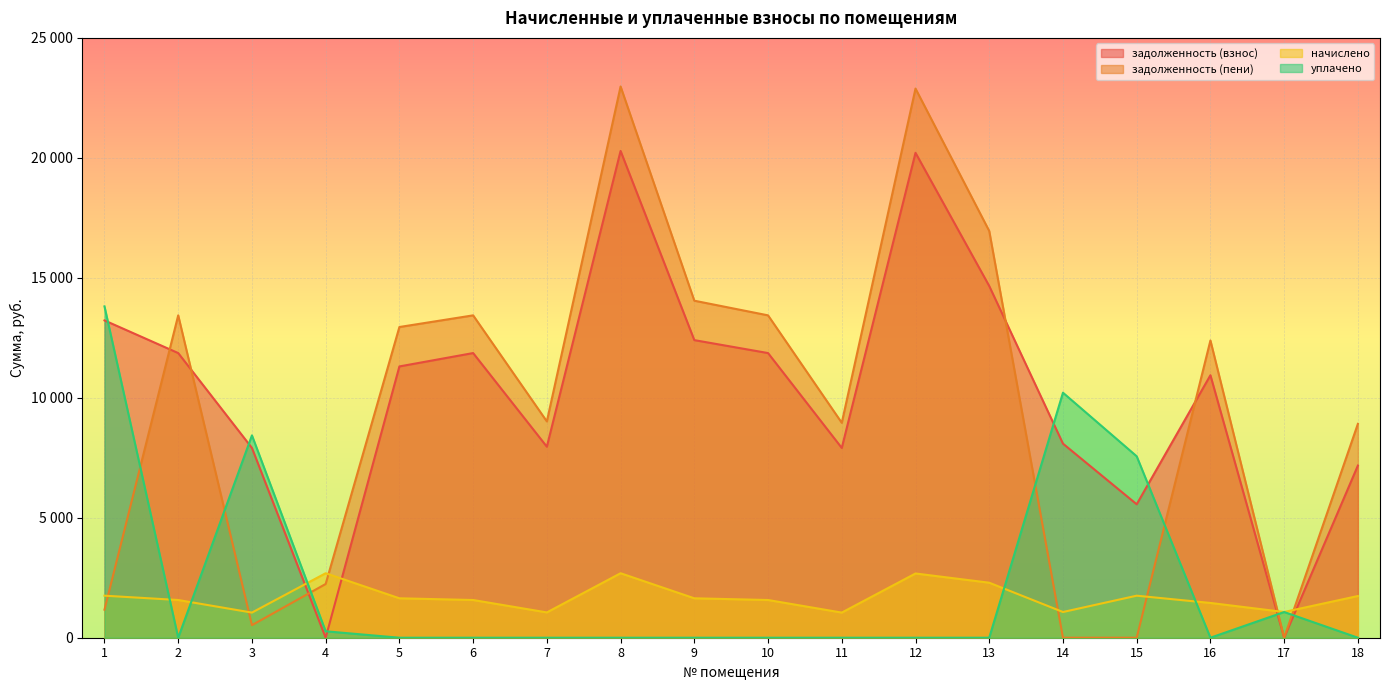

At how many categories does at least one series exceed 8469?

14